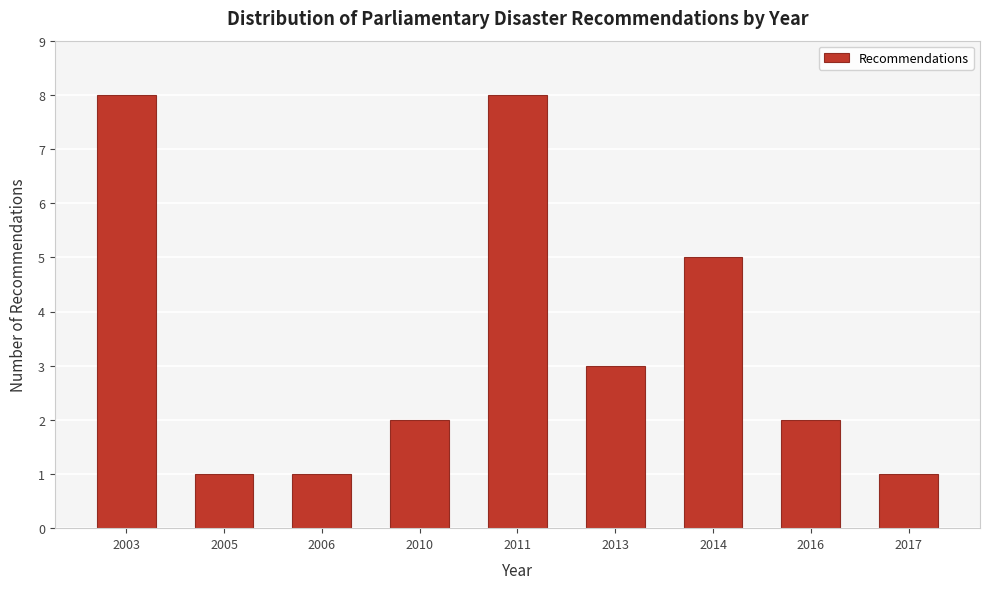

Reading left to right, extract all data points from this chart.

8	1	1	2	8	3	5	2	1